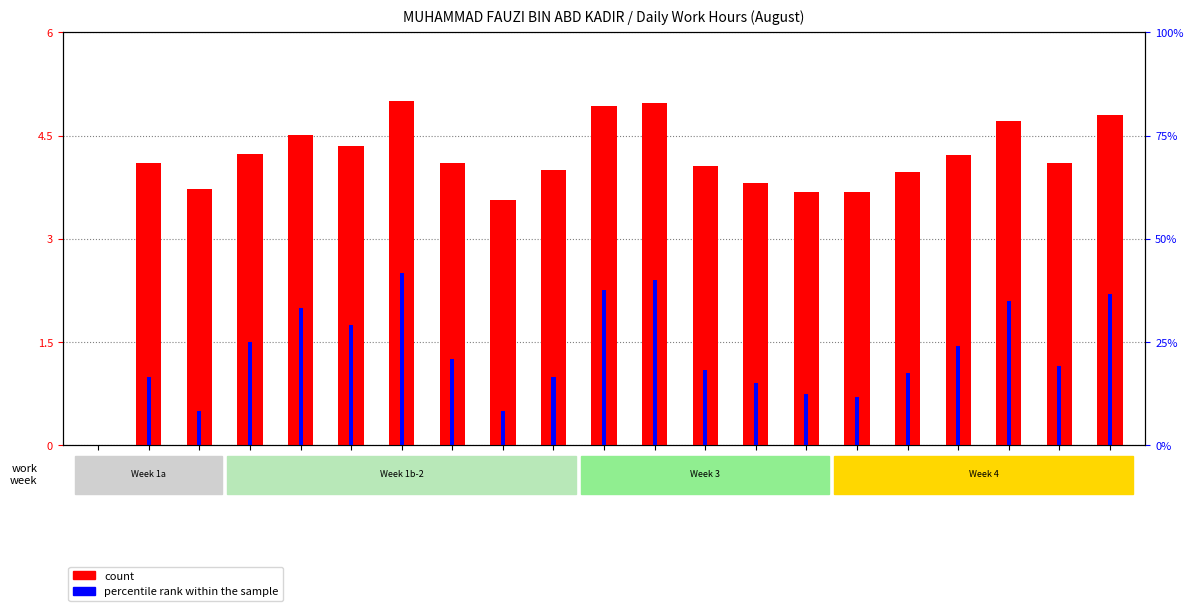

What are all the series names shown in the legend?

count, percentile rank within the sample